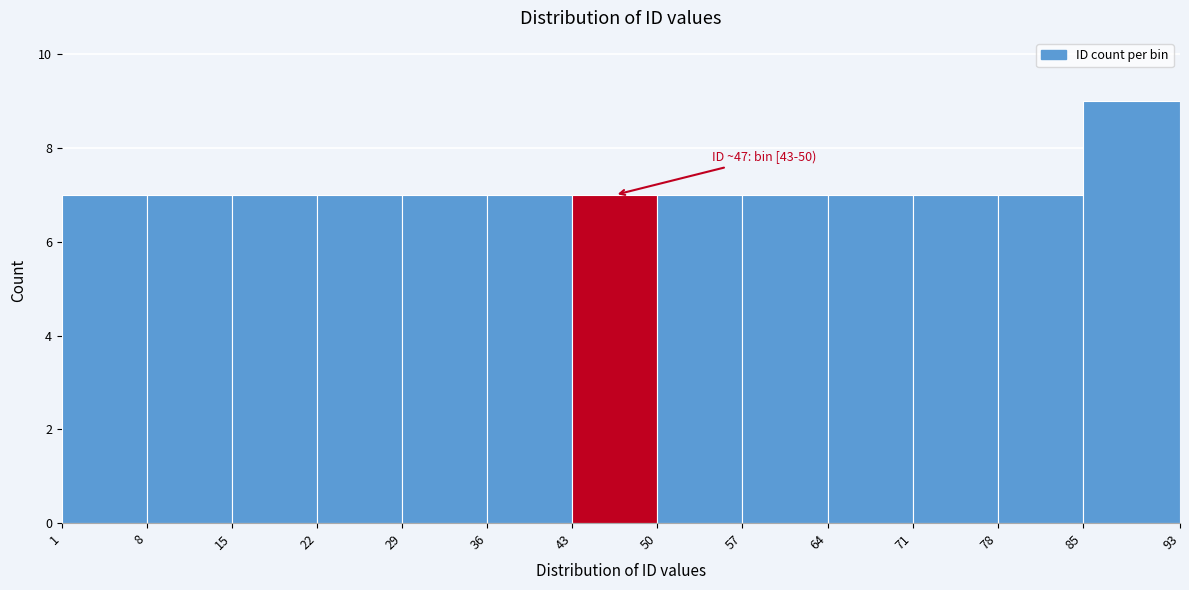

Which range on the x-axis has the tallest bar?

85 to 93